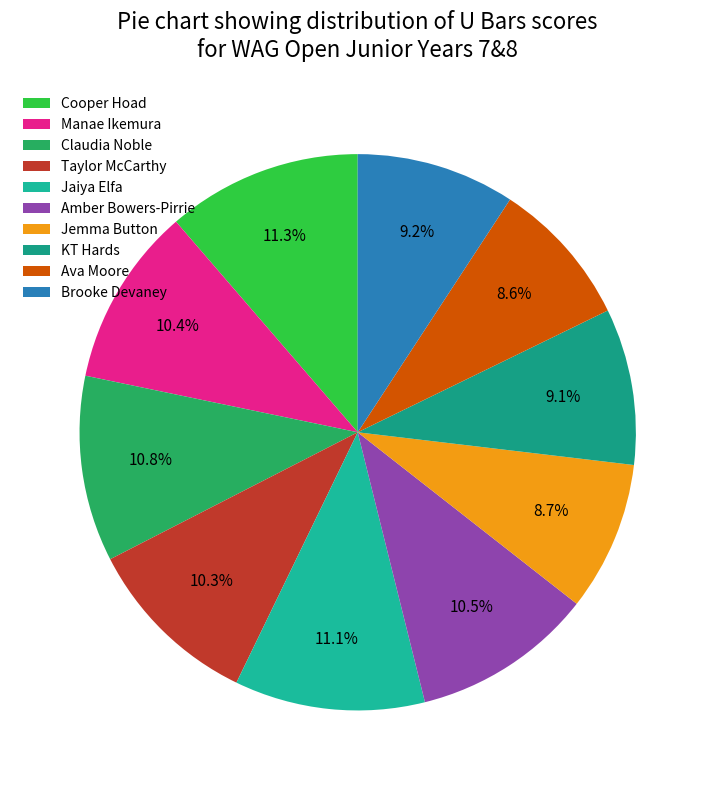

How much of the chart is everything except KT Hards?

90.9%